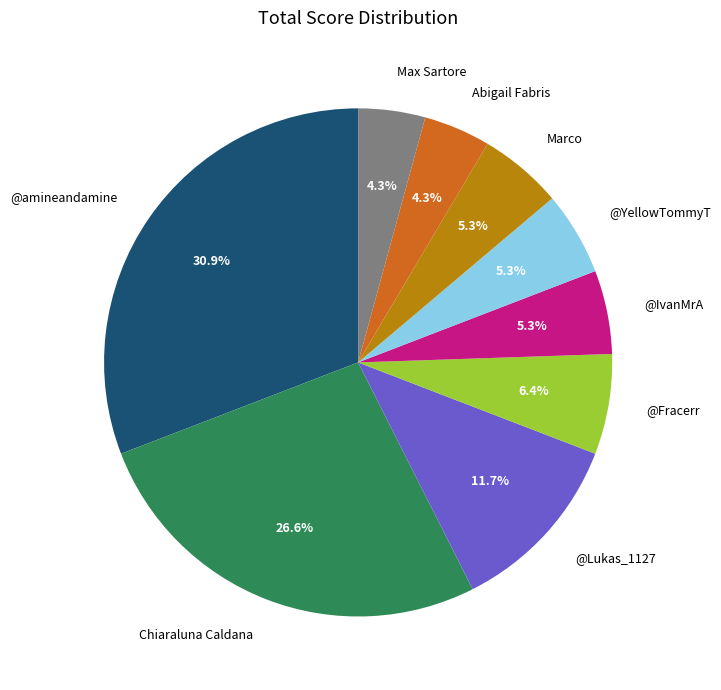

What percentage is NOT represented by Max Sartore?

95.7%